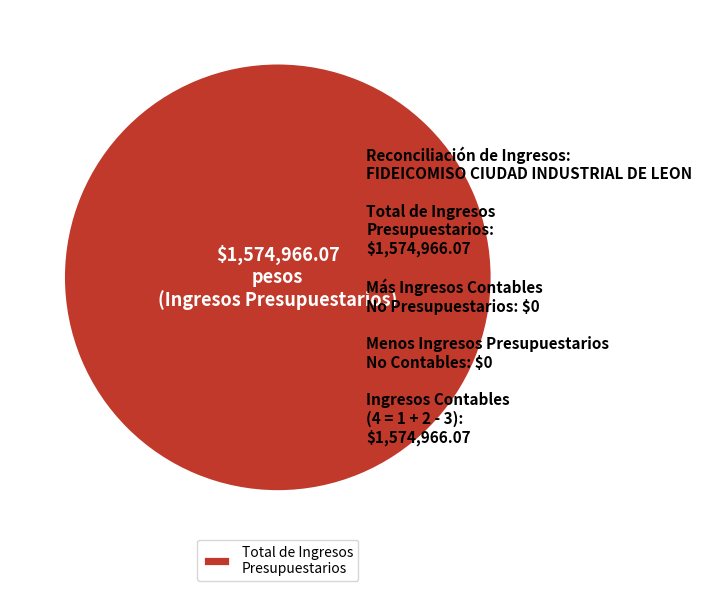

Rank the categories by value from lowest to highest.

Total de Ingresos Presupuestarios